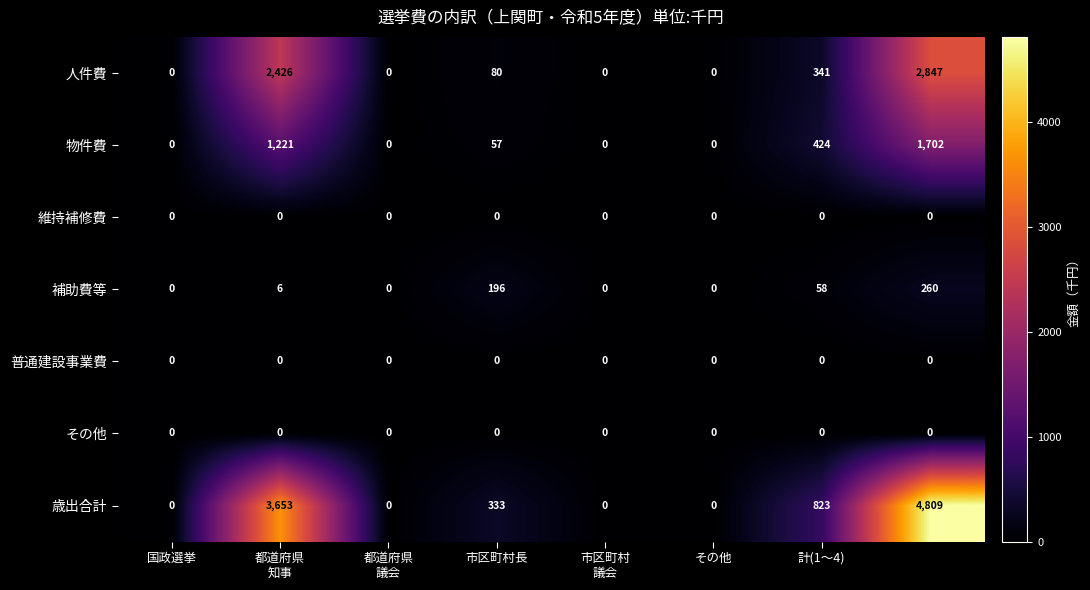

Which series has the widest spread of values?

歳出合計